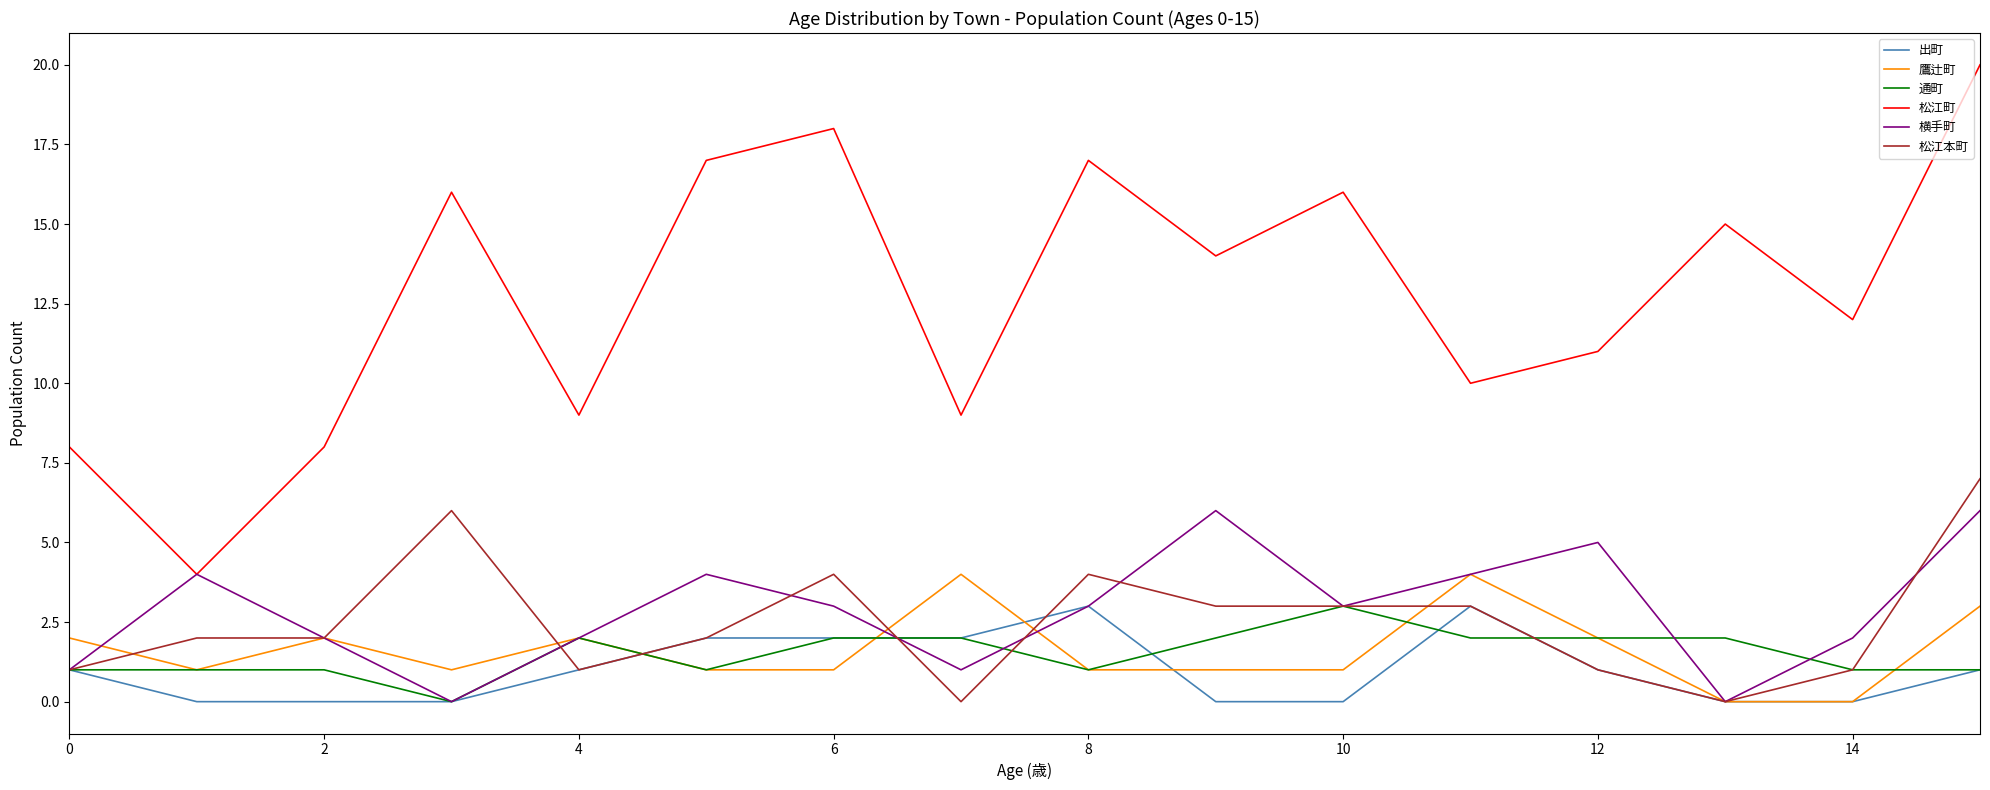

True or false: 松江町 and 通町 cross at least once.

False